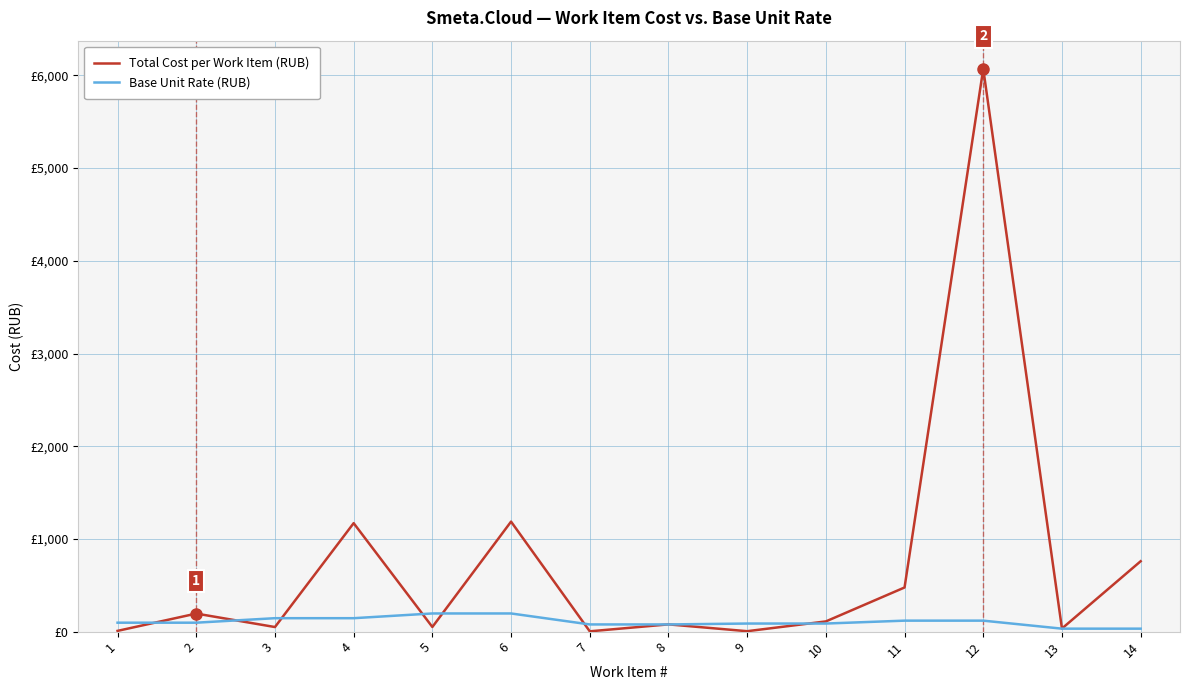

Reading left to right, extract all data points from this chart.

Total Cost per Work Item (RUB): 8.2	194.8	49.5	1170.2	50.2	1186.7	3.3	78.2	4.7	110.2	476.3	6071.6	33.5	759.4
Base Unit Rate (RUB): 96.5	96.5	145.0	145.0	196.0	196.0	77.6	77.6	87.3	87.3	118.5	118.5	32.0	32.0